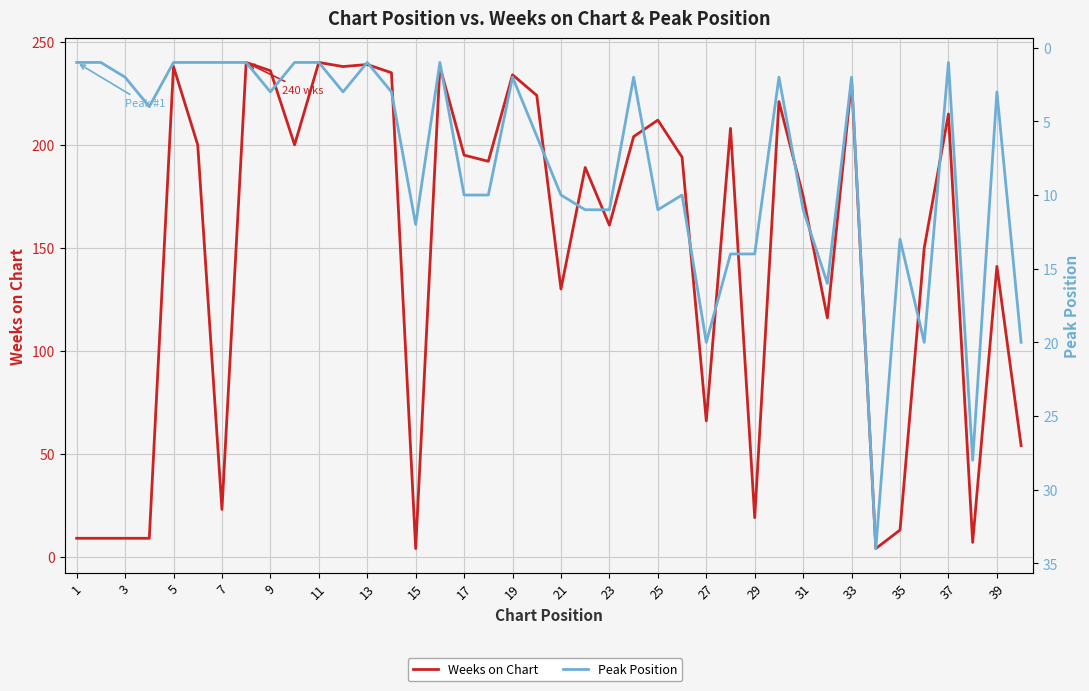

In Peak Position, how many points are lower than both neighbors (excluding endpoints)?

10